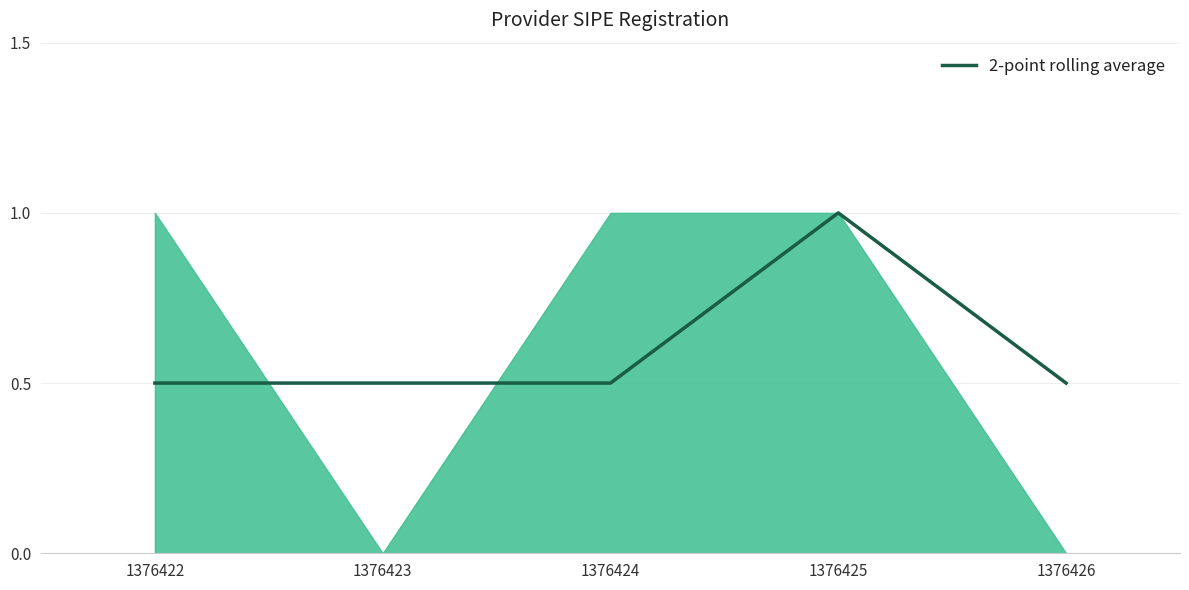

Is it true that the value at 1376423 is 0.1?

False